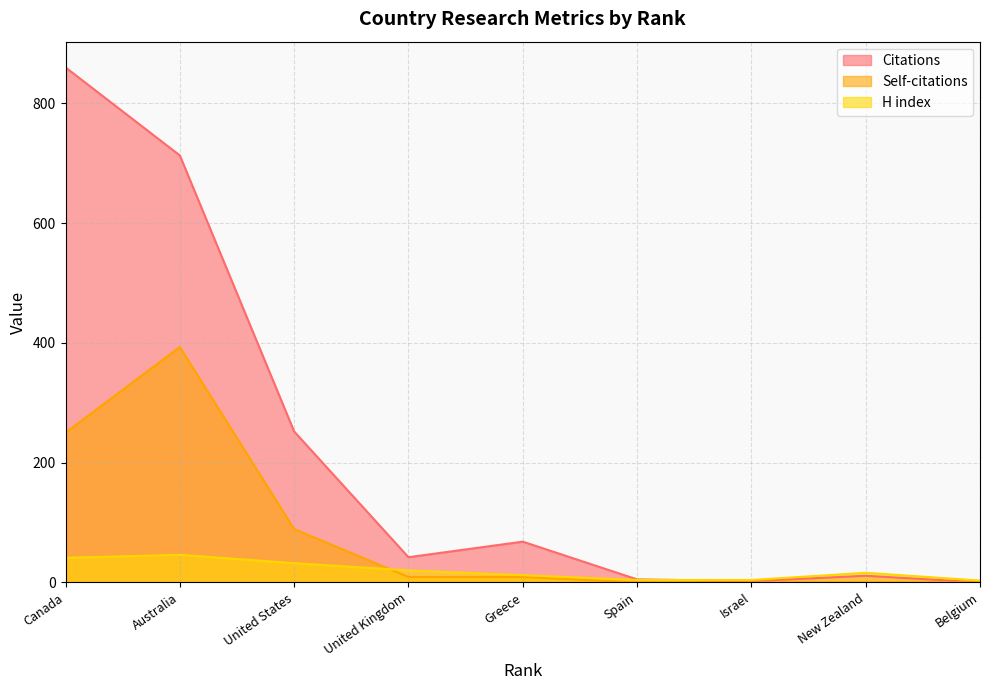

How many values in the Citations series exceed 42?

4